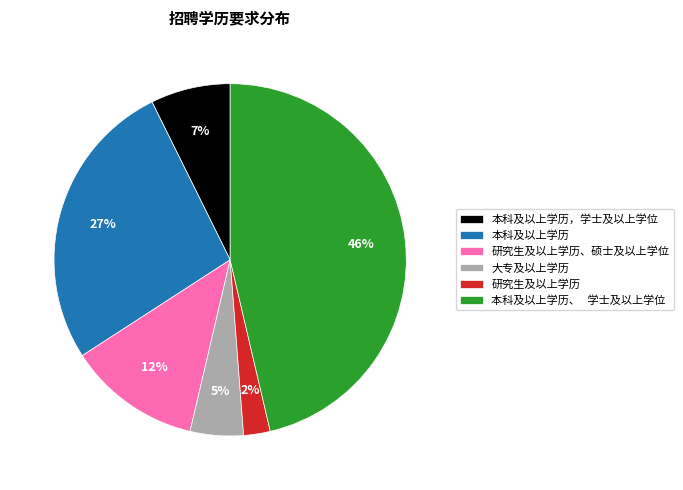

Rank the categories by value from highest to lowest.

本科及以上学历、 学士及以上学位, 本科及以上学历, 研究生及以上学历、硕士及以上学位, 本科及以上学历，学士及以上学位, 大专及以上学历, 研究生及以上学历